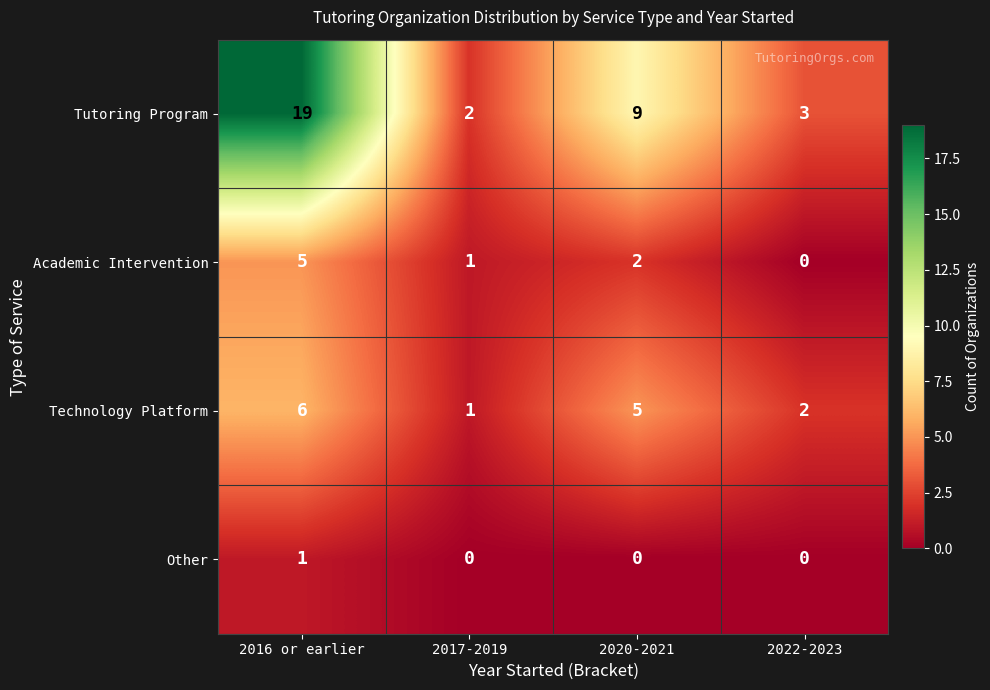

What is the maximum value shown in the chart?

19